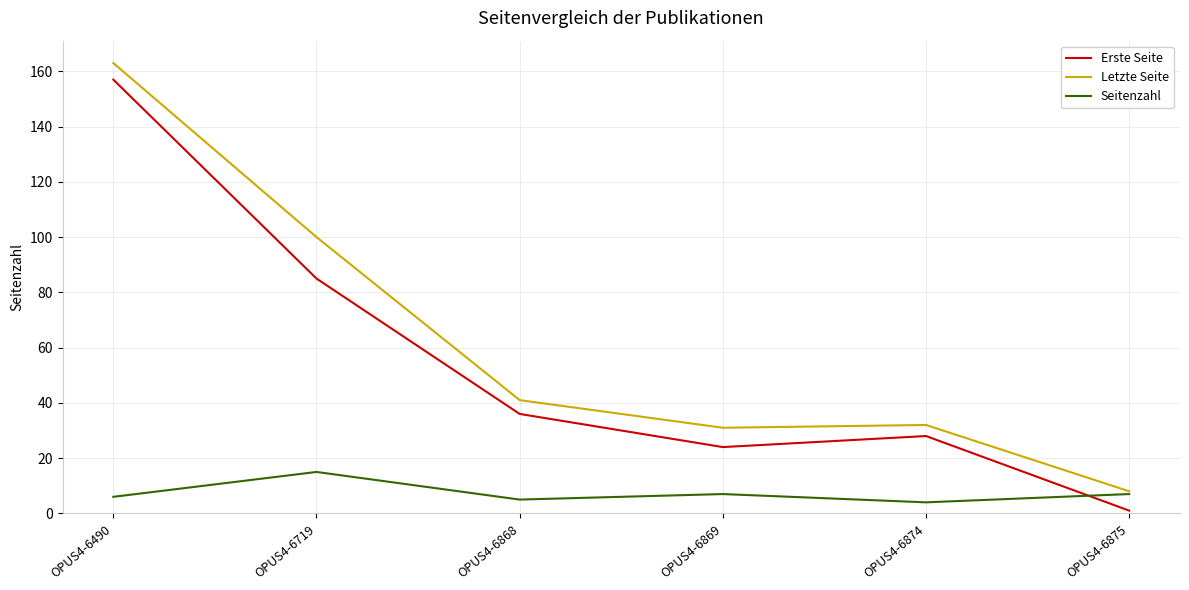

The Erste Seite series shows 16 at OPUS4-6868. True or false?

False